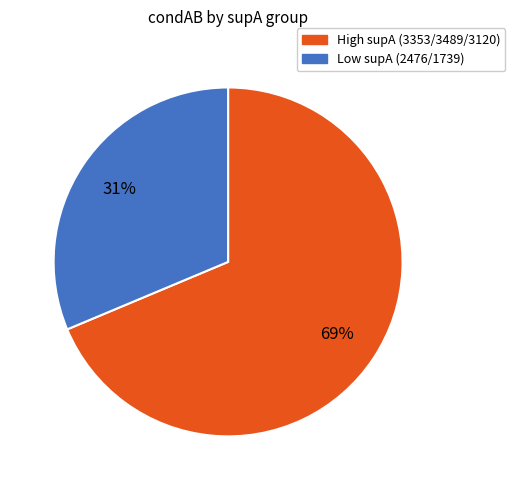

Is there a majority slice in this chart?

Yes